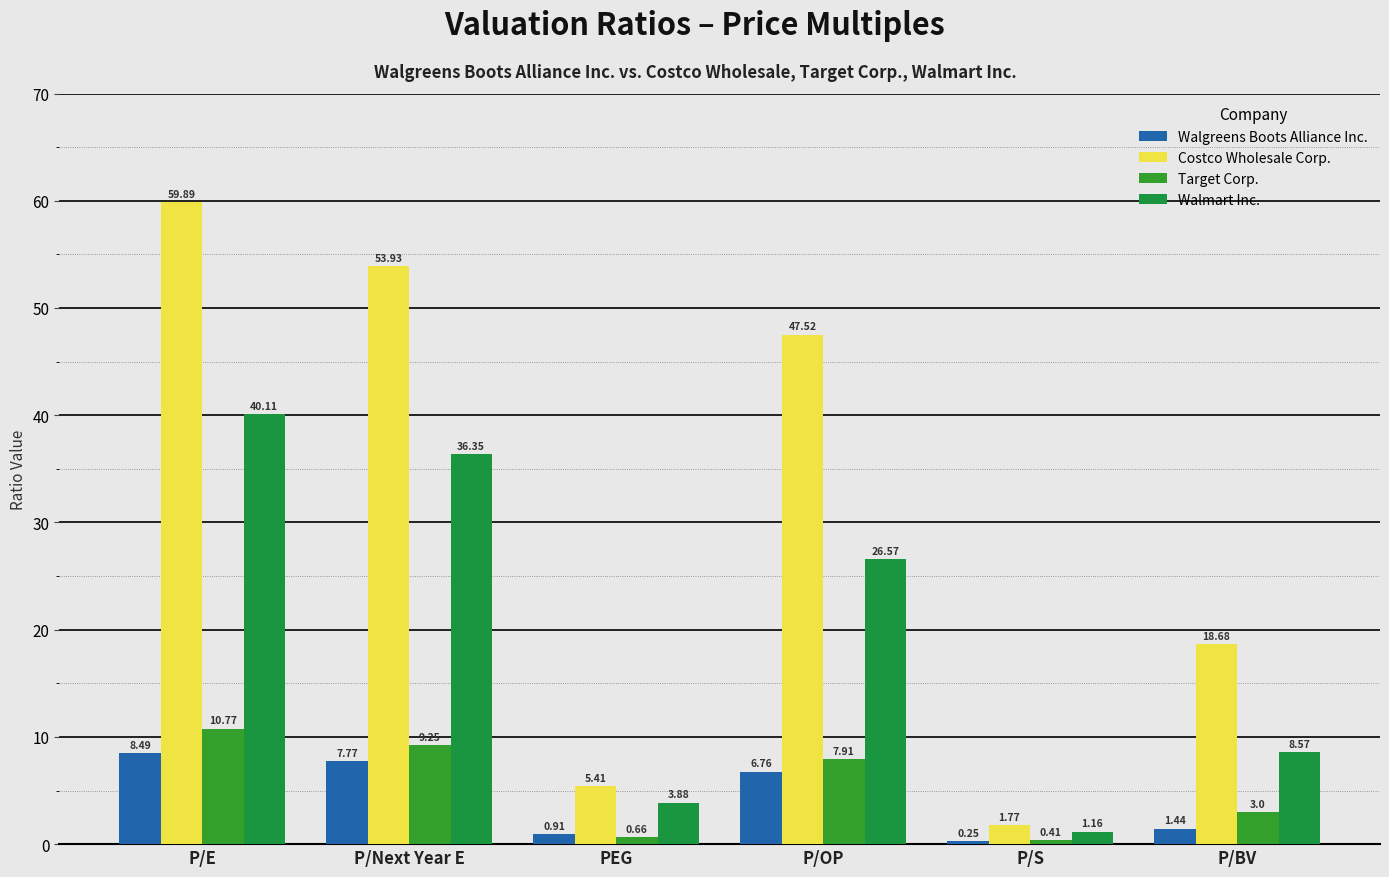

What is the value of the Costco Wholesale Corp. bar at the 3rd from the left?

5.4